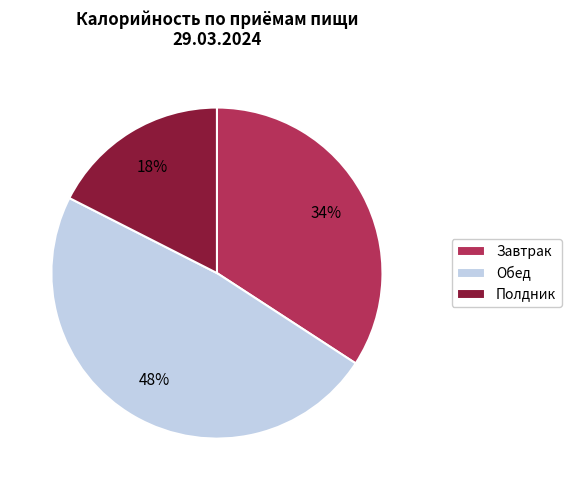

Do Обед and Полдник together represent more than half of the pie?

Yes